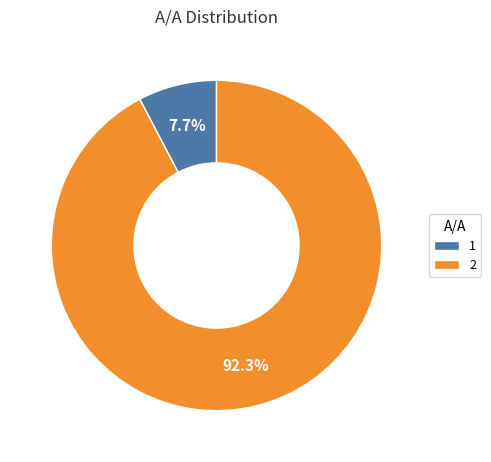

Is it true that 2 is 80% of the pie?

False